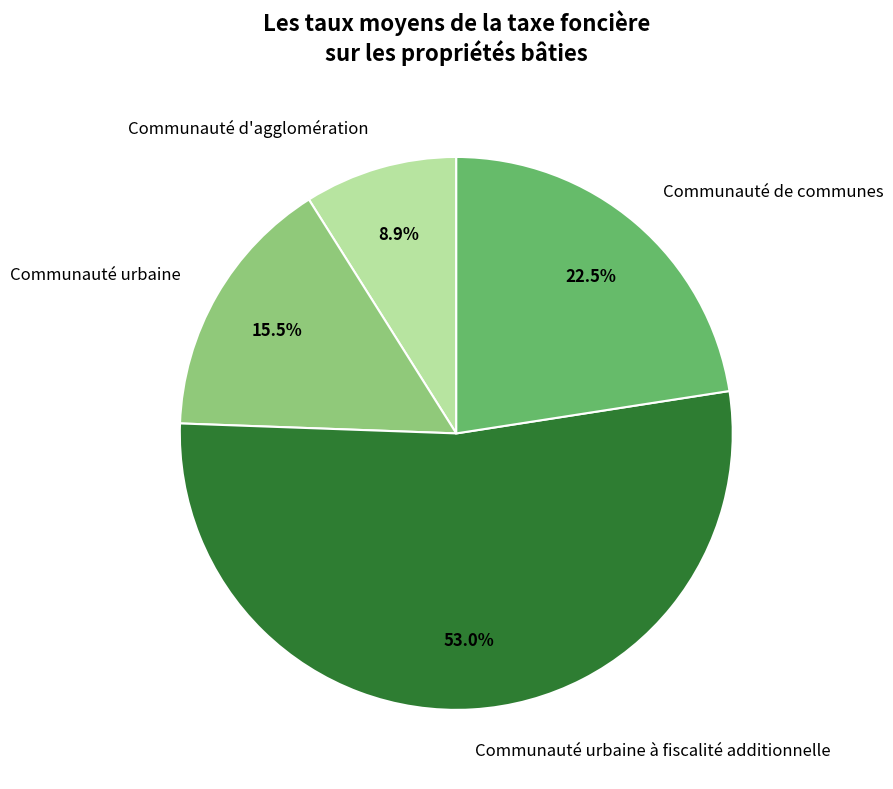

To the nearest percent, what portion does Communauté d'agglomération represent?

9%